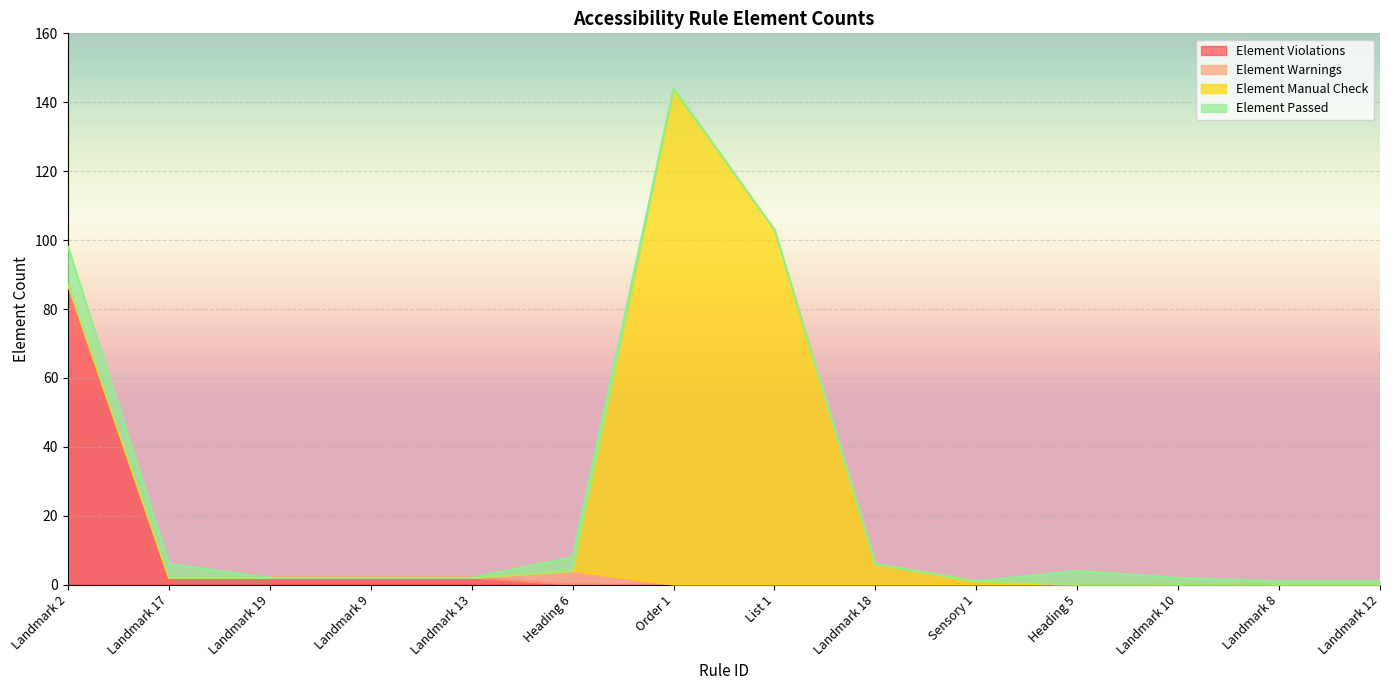

What is the difference between the highest and lowest values at Landmark 12?

1